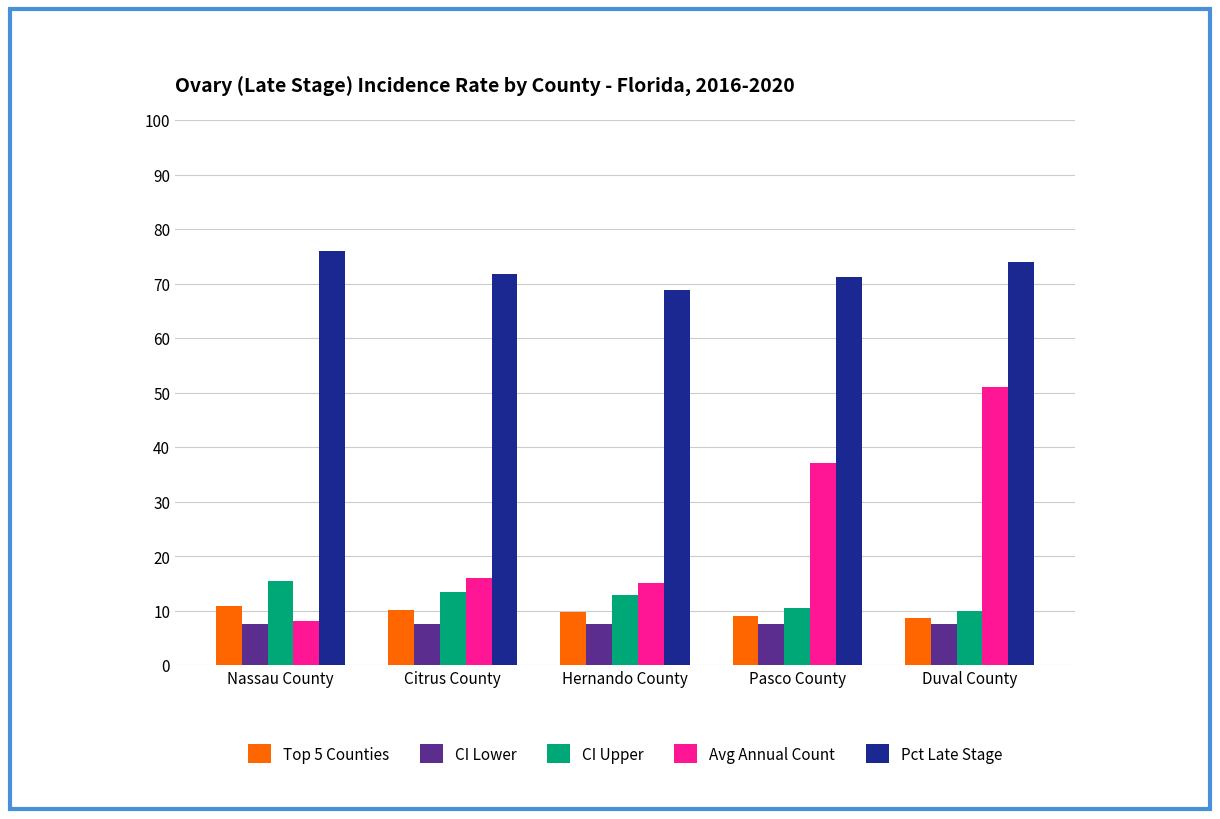

Count the number of data series in this chart.

5